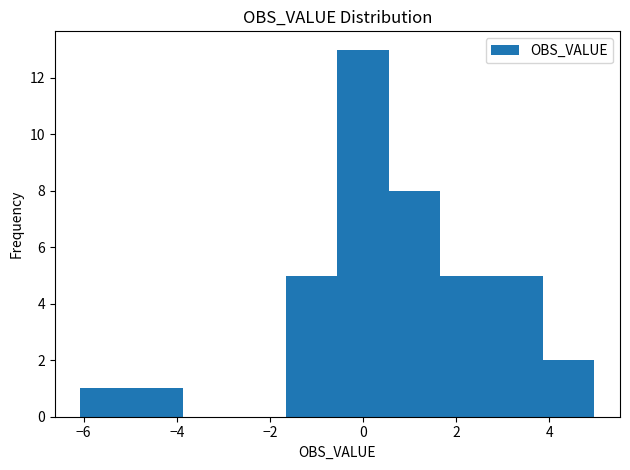

Reading left to right, list every bar in this chart as the range it spans on the x-axis followed by its height. Neither the bar edges nor the heights are printed on the chart, so give them approximately, as read against the axes.

-6.0 to -5.0: 1
-5.0 to -3.8: 1
-3.8 to -2.8: 0
-2.8 to -1.6: 0
-1.6 to -0.6: 5
-0.6 to 0.6: 13
0.6 to 1.6: 8
1.6 to 2.8: 5
2.8 to 3.8: 5
3.8 to 5.0: 2